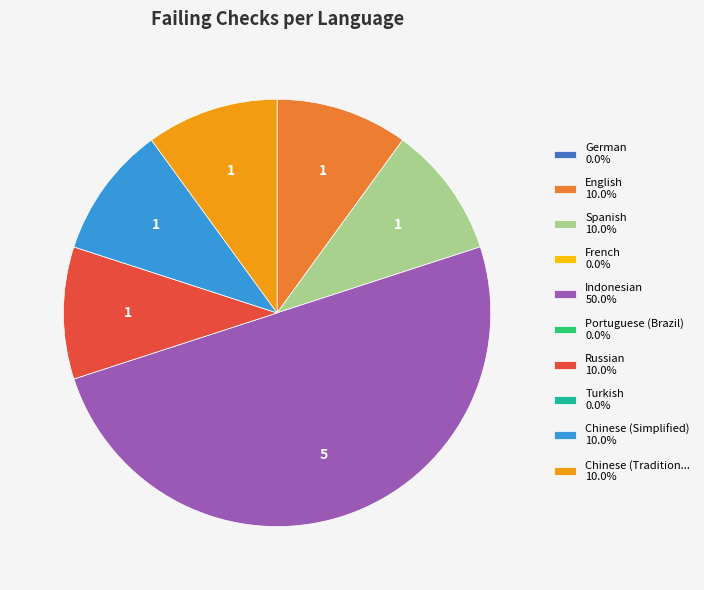

Combined, do Chinese (Simplified) 10.0% and Russian 10.0% account for over 50%?

No